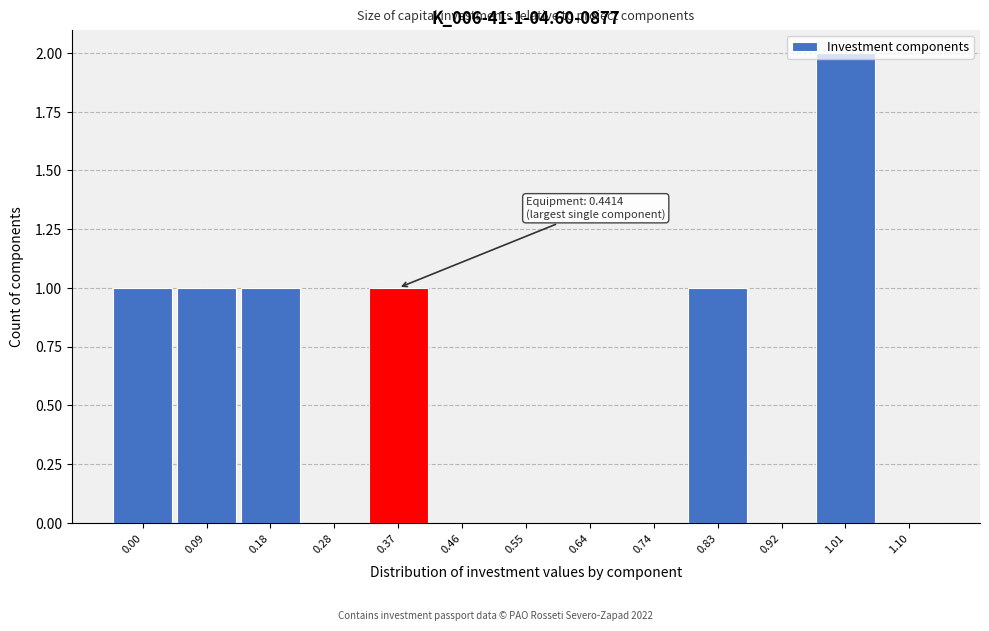

Which category has the highest value across all series?

1.01